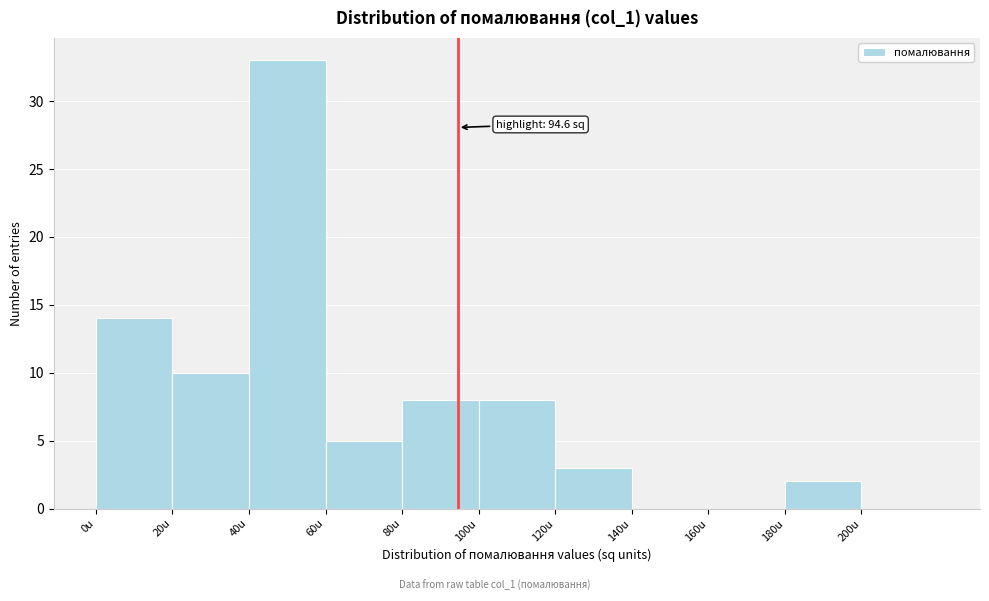

Which range on the x-axis has the tallest bar?

40 to 60